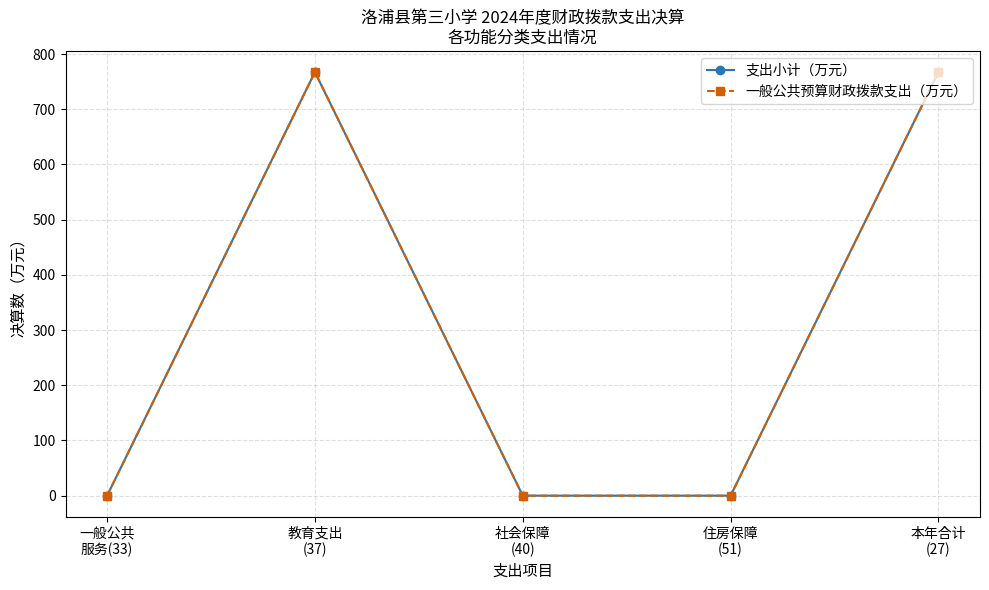

Does the chart have visible grid lines?

Yes